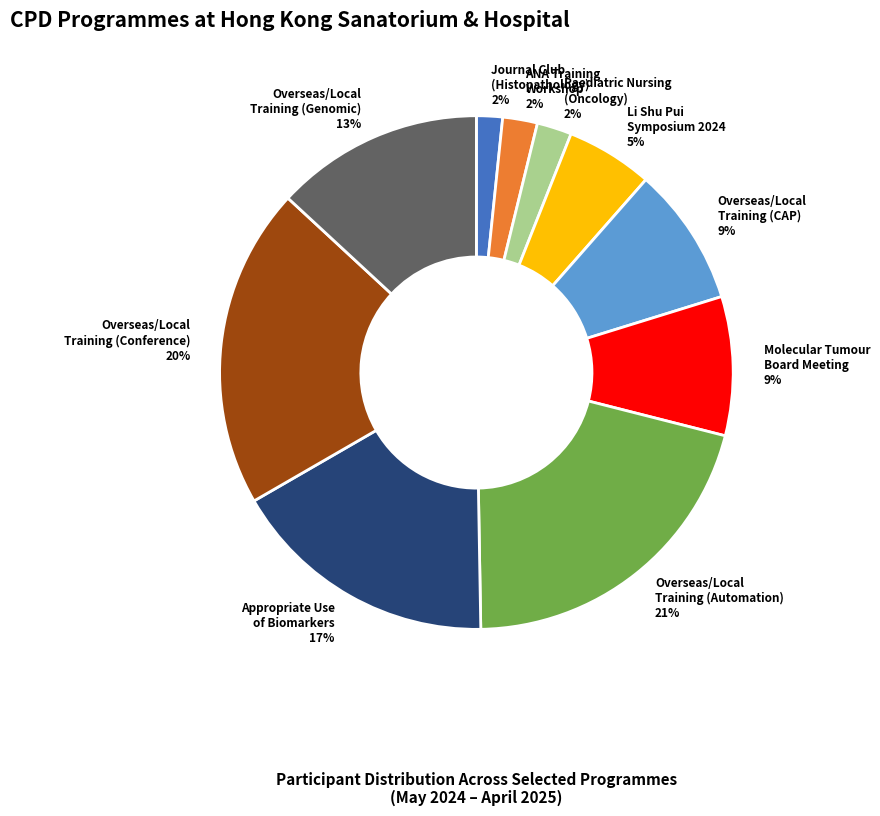

Which slice is the largest?

Overseas/Local Training (Automation)